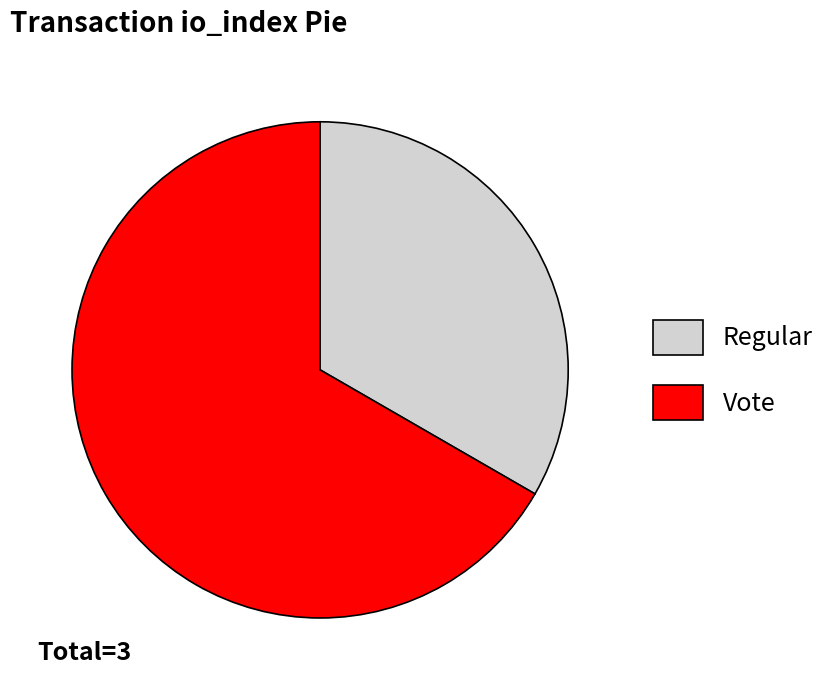

Between Vote and Regular, which is larger?

Vote